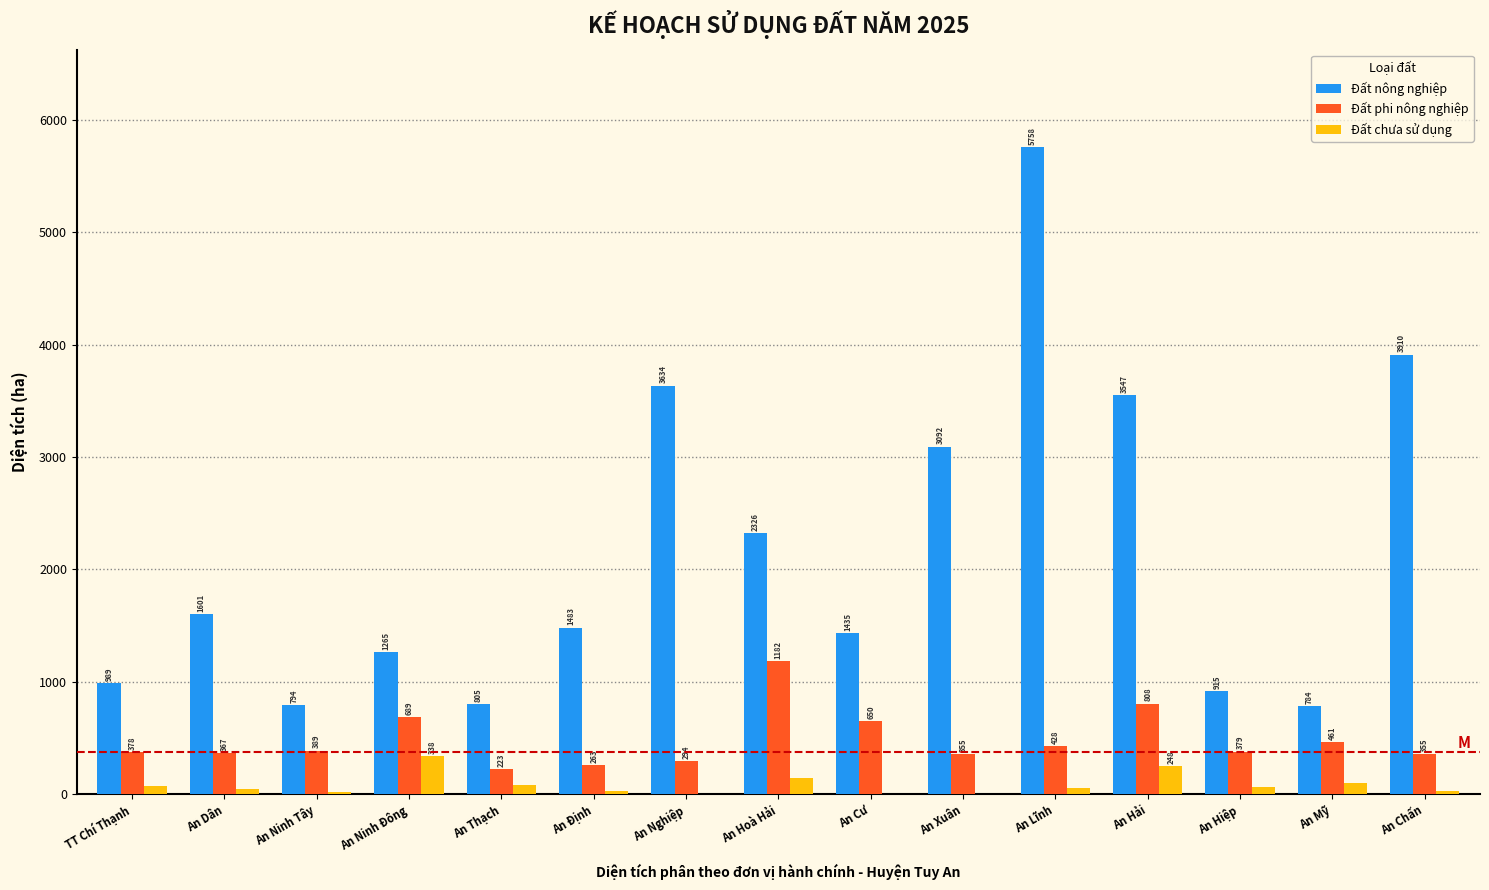

Is the value of Đất phi nông nghiệp at An Hoà Hải greater than the value of Đất chưa sử dụng at An Định?

Yes